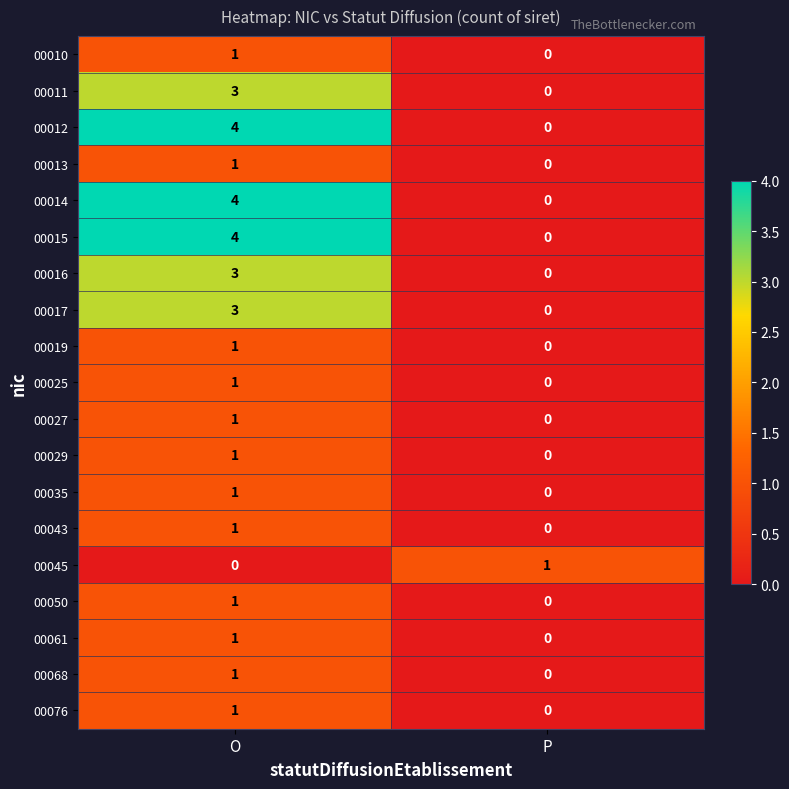

What is the maximum value shown in the chart?

4